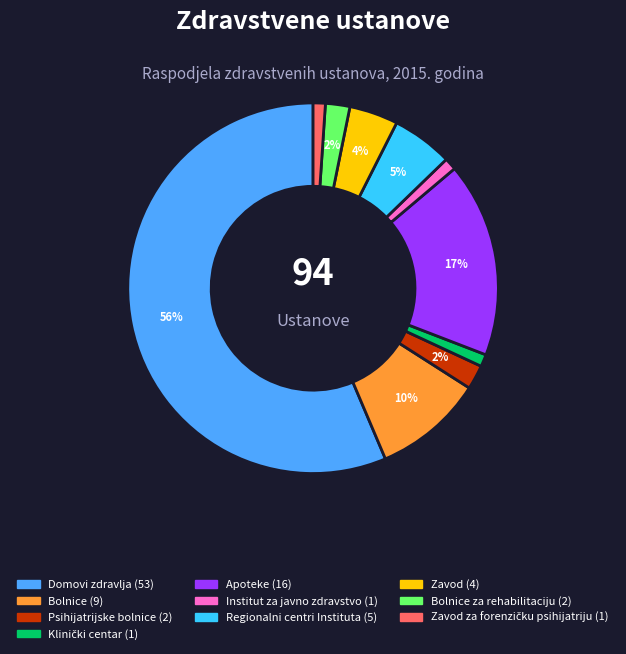

To the nearest percent, what is the average slice percentage?

10%